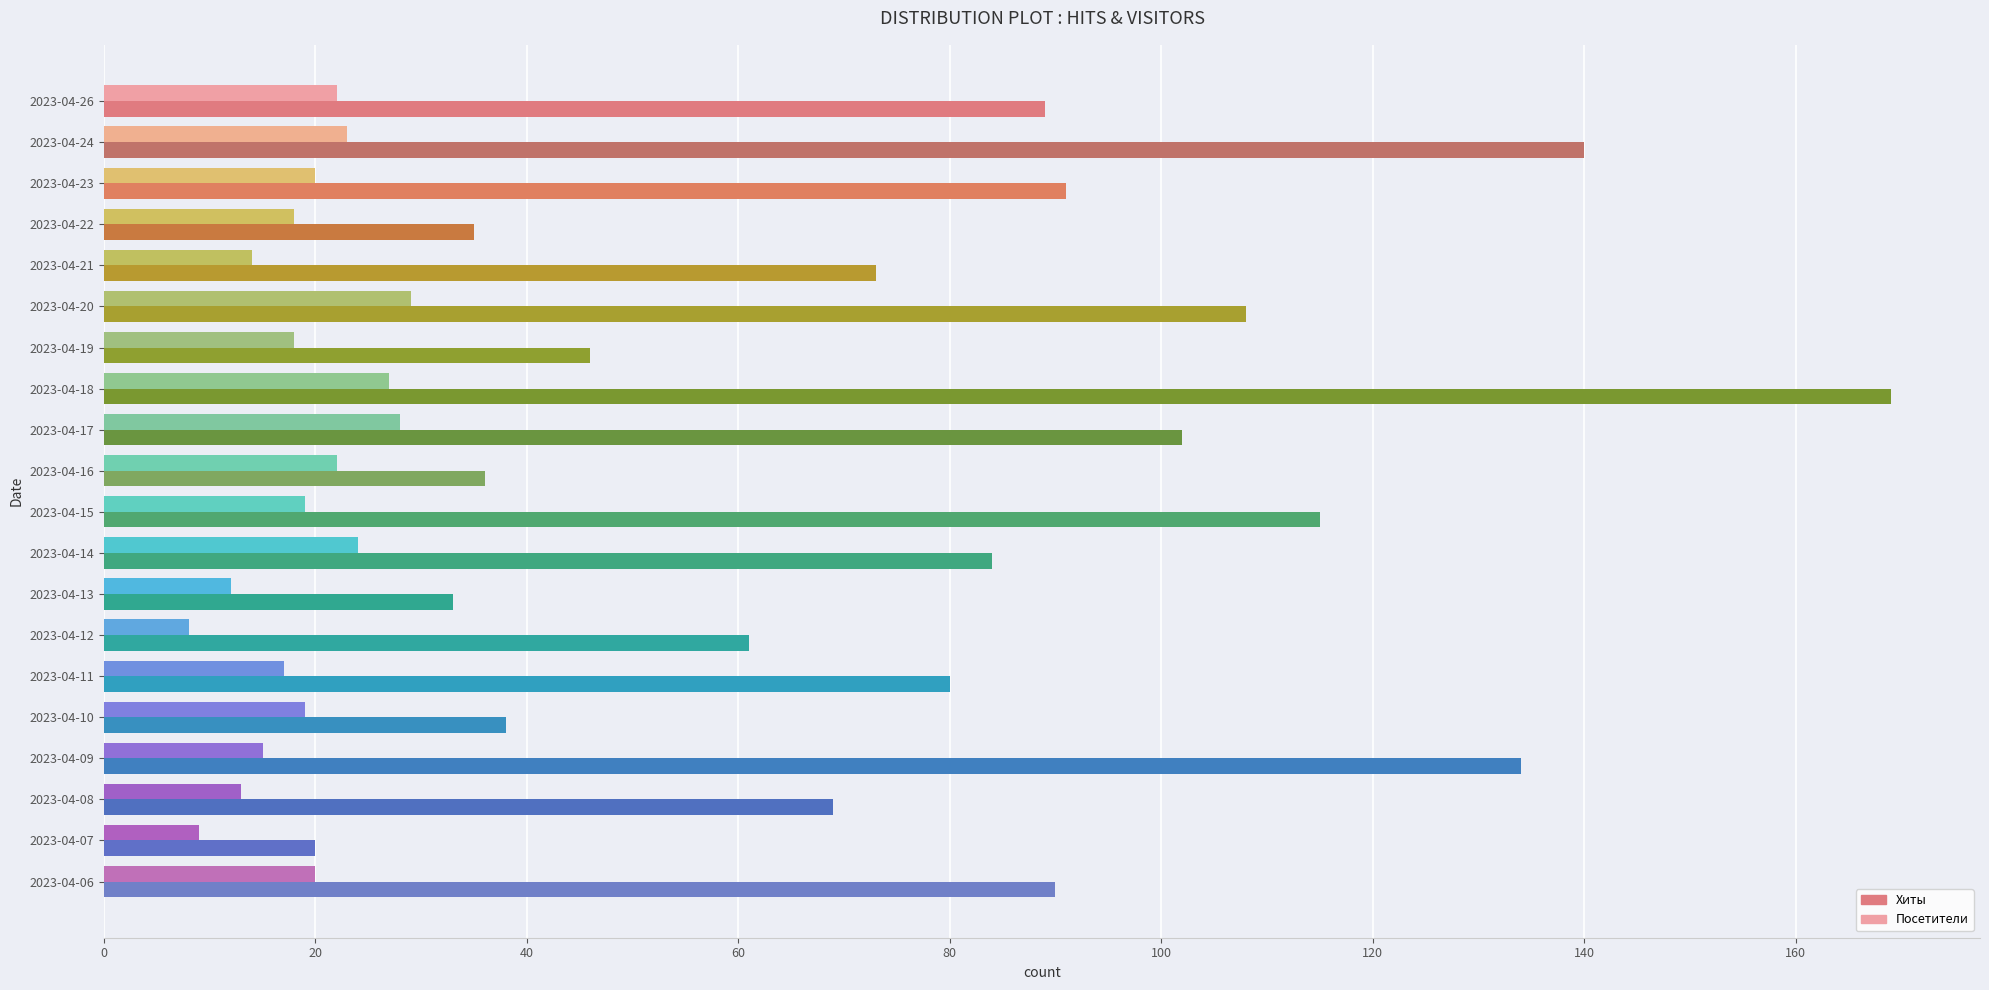

What is the sum of the Хиты values at 2023-04-06 and 2023-04-11?

170